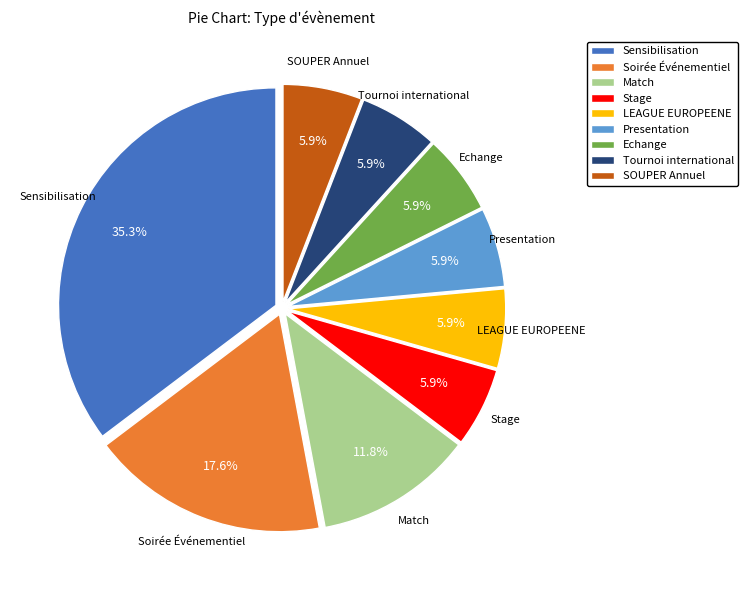

To the nearest percent, what percentage of the pie is Echange?

6%